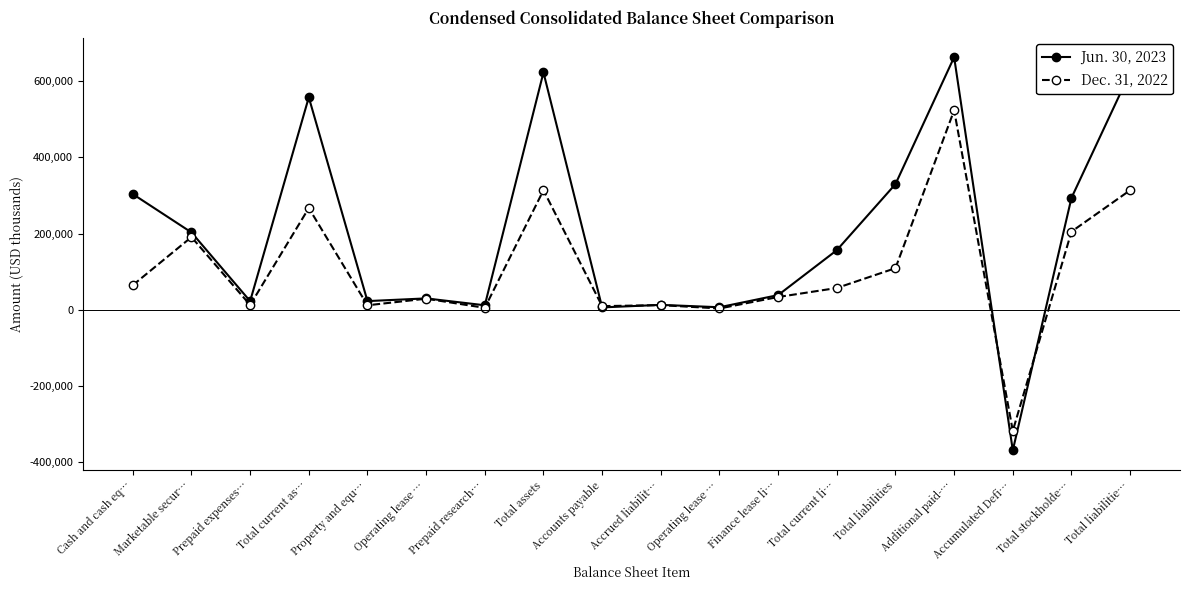

What is the difference between the maximum and second lowest values in the Jun. 30, 2023 series?

657921